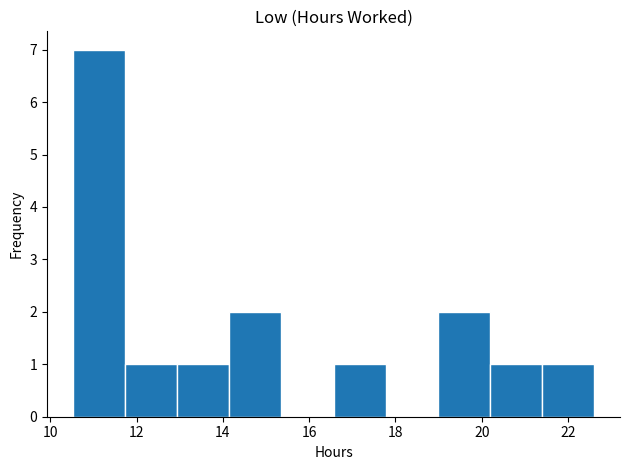

Reading left to right, transcribe this chart: for each bar, give the range it covers on the x-axis and its height. Neither the bar edges nor the heights are printed on the chart, so give them approximately, as read against the axes.

10.6 to 11.8: 7
11.8 to 13.0: 1
13.0 to 14.2: 1
14.2 to 15.4: 2
15.4 to 16.6: 0
16.6 to 17.8: 1
17.8 to 19.0: 0
19.0 to 20.2: 2
20.2 to 21.4: 1
21.4 to 22.6: 1